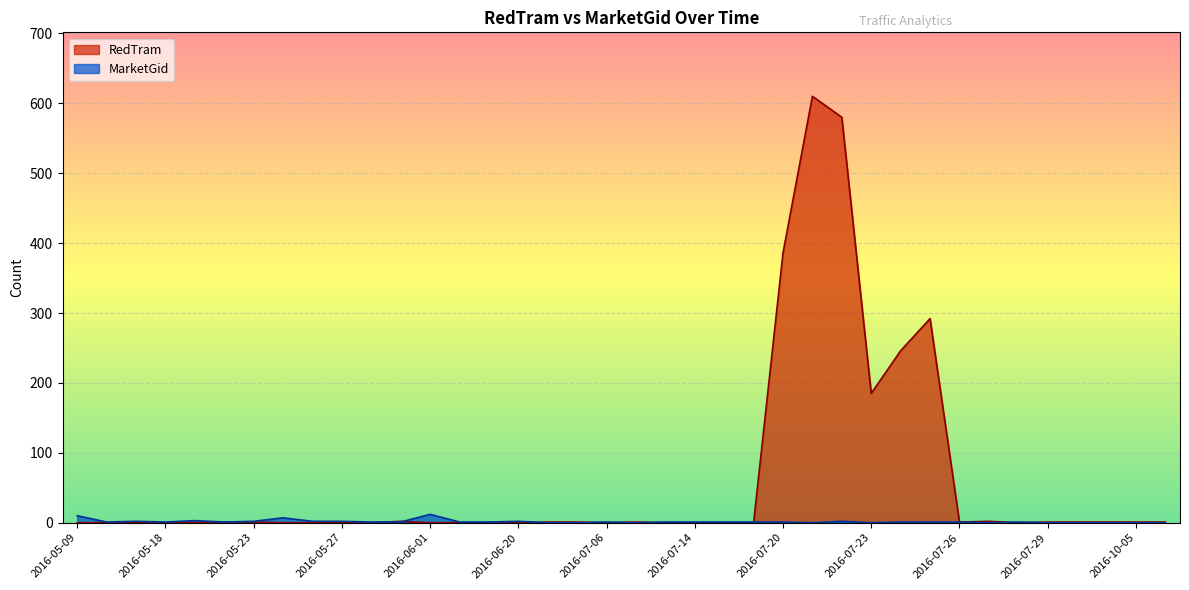

Between which two adjacent categories do RedTram and MarketGid first intersect?

2016-05-30 and 2016-05-31